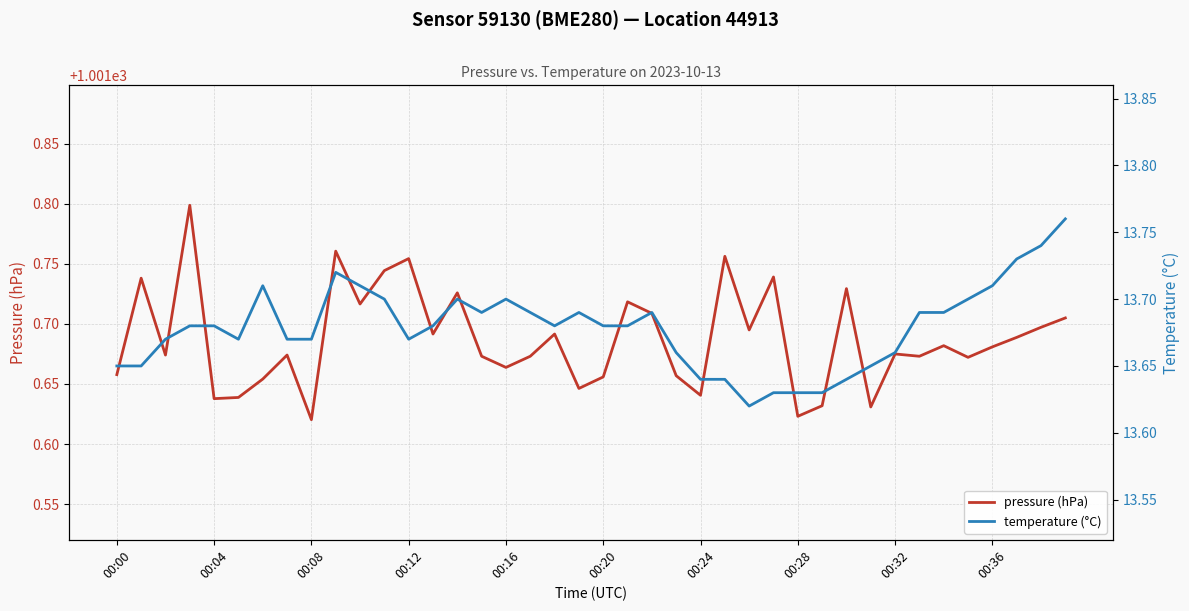

How many interior local valleys does the temperature (°C) series have?

5